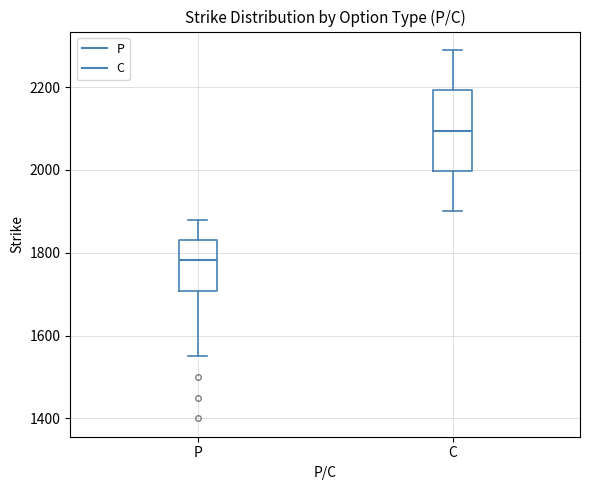

Reading left to right, transcribe this box plot: for each box, give where its median line is, the range the box spans, and where its two whiskers end, as read against the y-axis. The values are not printed on the chart, so give them approximately, as read against the axis.

P: median 1780, box 1700 to 1840, whiskers 1560 to 1880
C: median 2100, box 2000 to 2200, whiskers 1900 to 2300